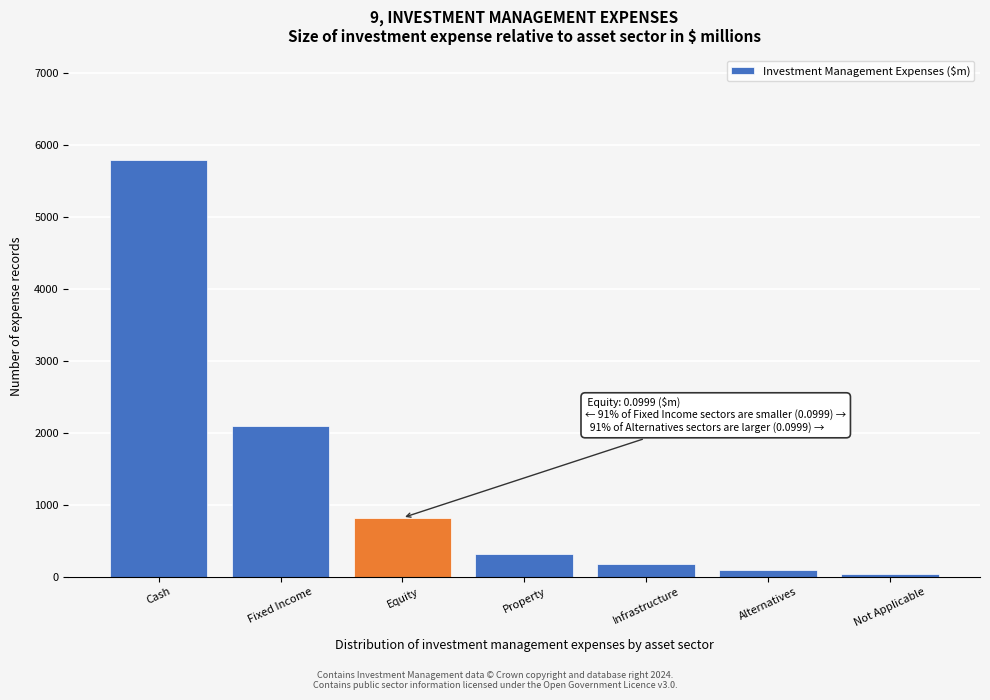

Reading left to right, transcribe all the data shown in this chart.

5800	2100	820	310	180	90	40